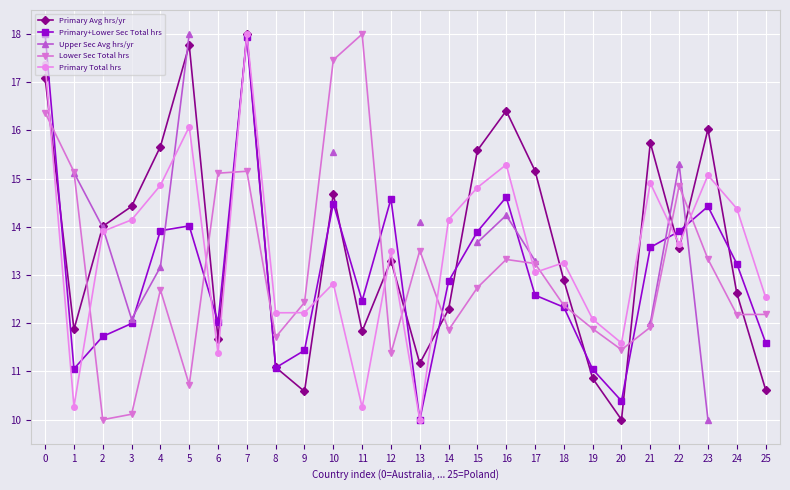

Where is the first local maximum for Upper Sec Avg hrs/yr?

16